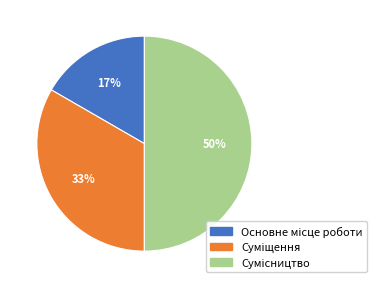

To the nearest percent, what is the difference between the largest and smallest slice percentages?

33%